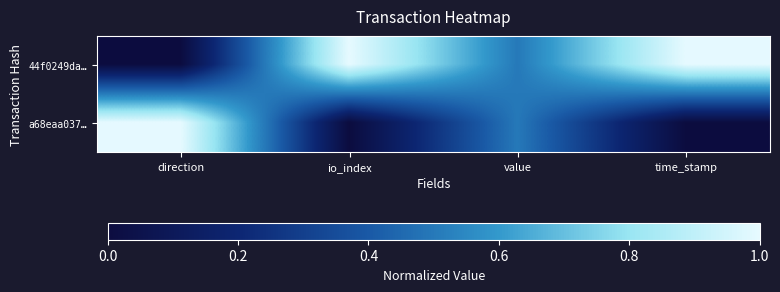

What is the difference between the highest and lowest values at time_stamp?

1.0